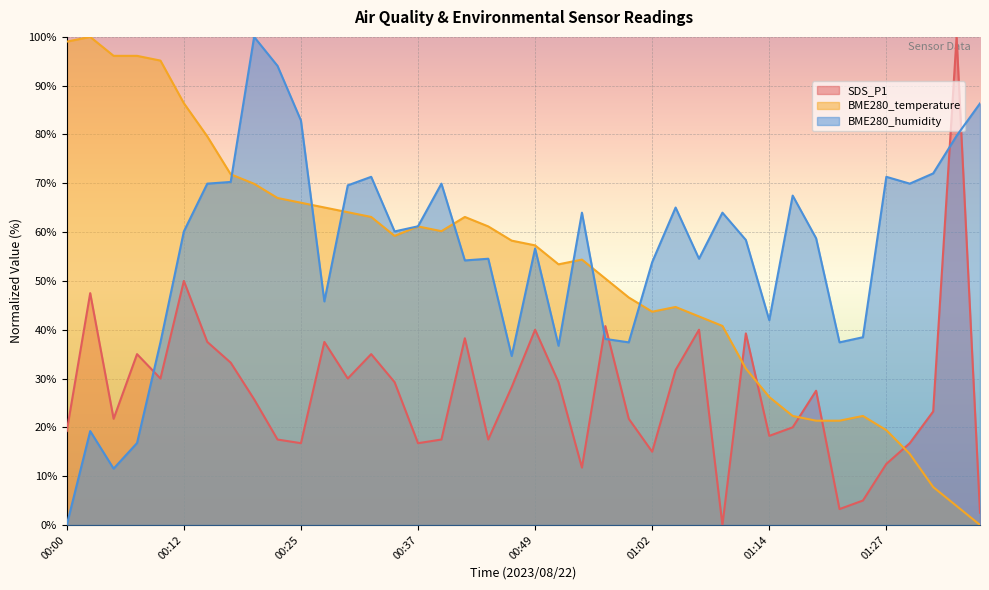

What is the sum of all SDS_P1 values?

1082.7